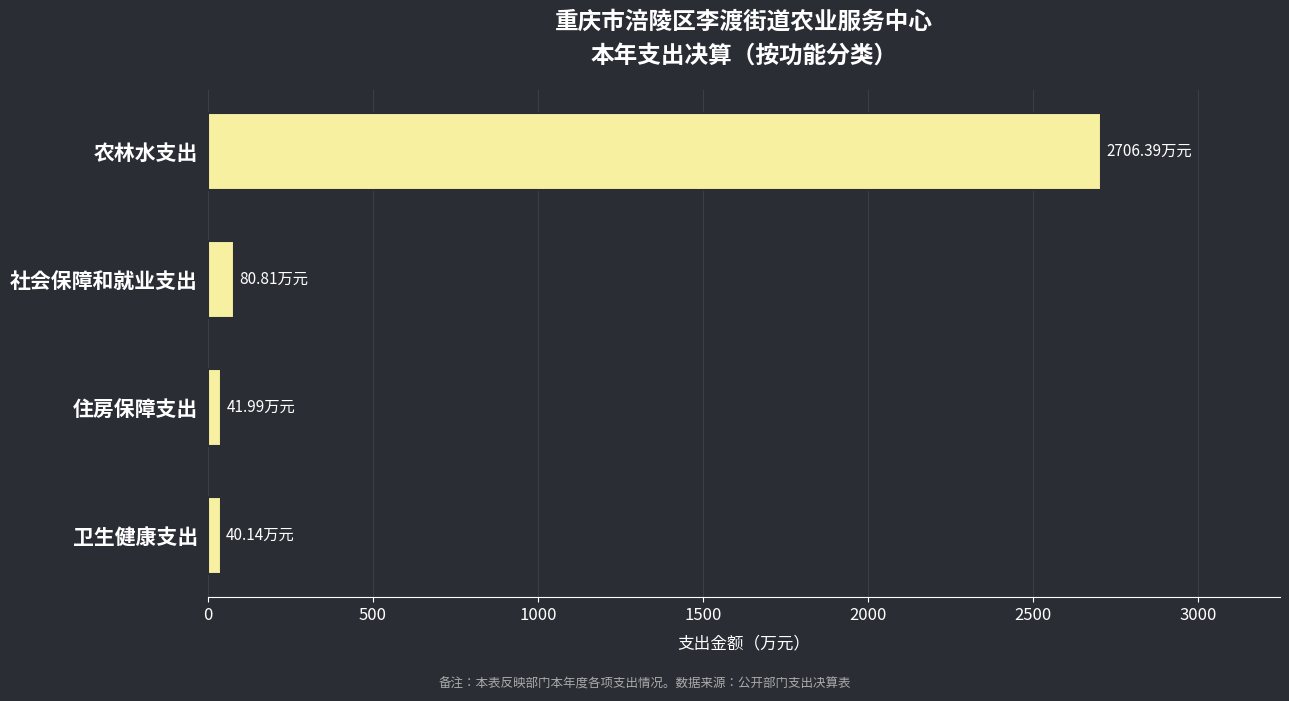

How many bars are there in total?

4